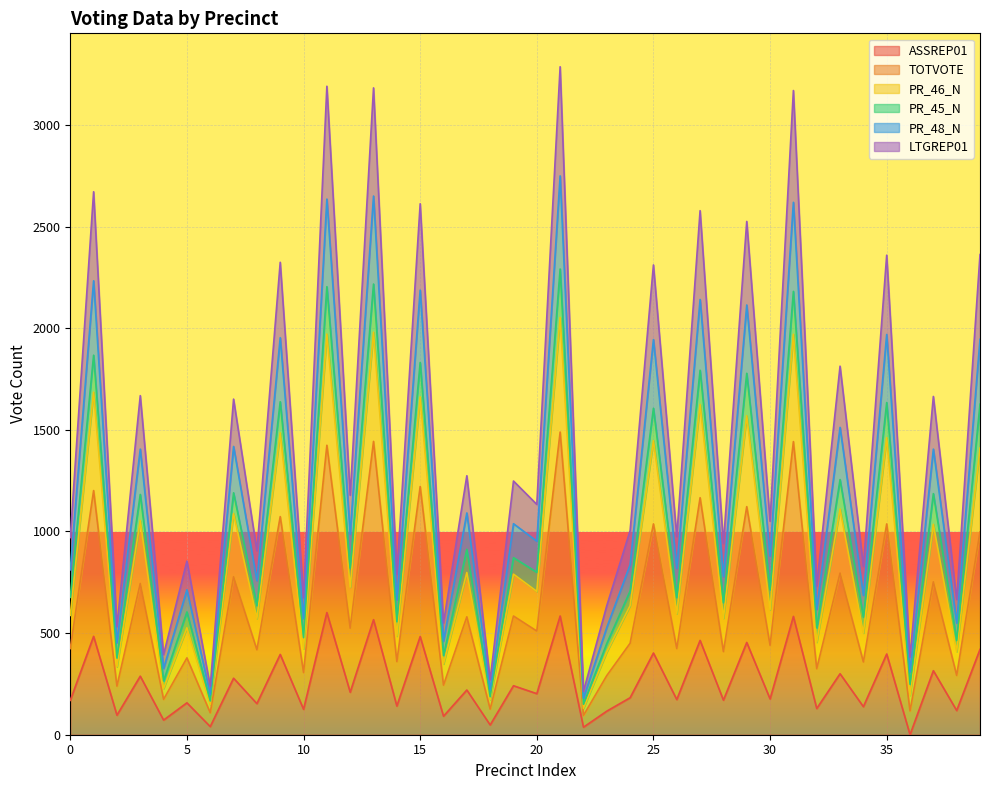

True or false: PR_48_N and PR_46_N cross at least once.

False